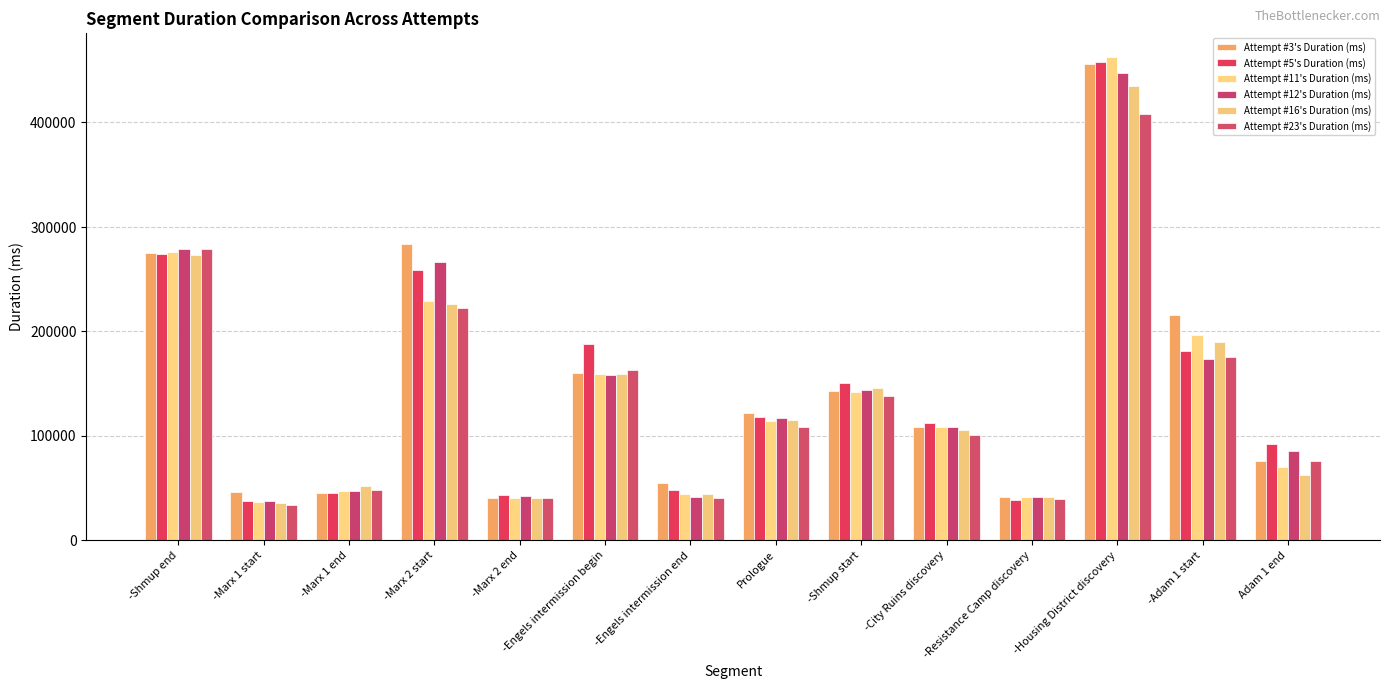

The value of Attempt #16's Duration (ms) at -Marx 2 end is 39751. True or false?

True